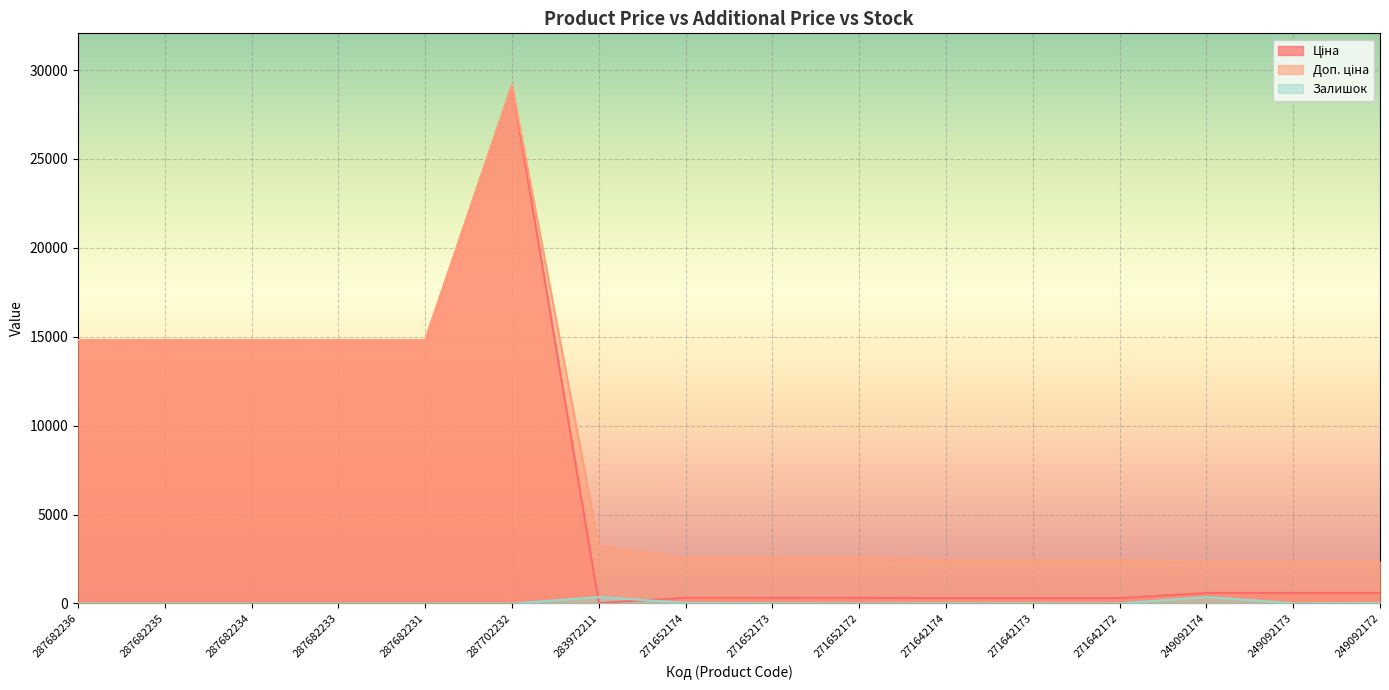

At which label does Ціна first exceed 591?

287682236